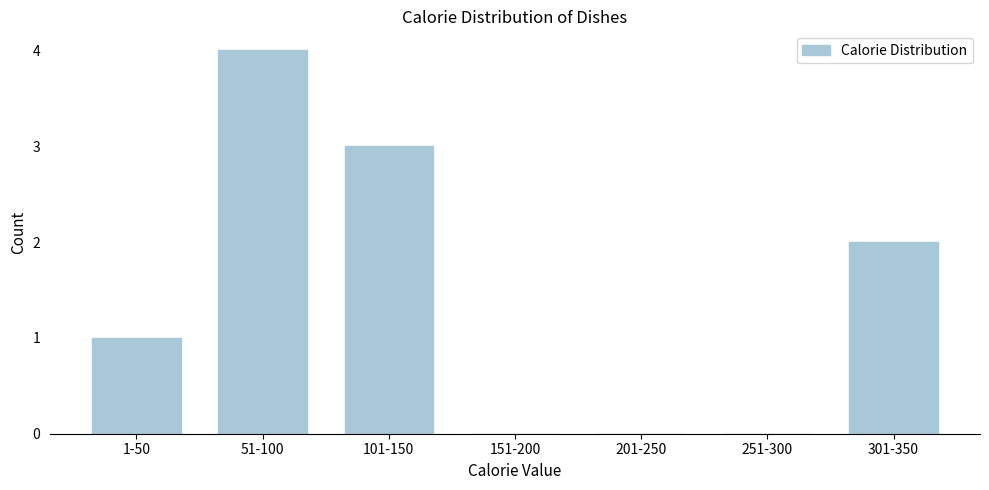

Reading left to right, what are all the values shown in this chart?

1-50=1	51-100=4	101-150=3	151-200=0	201-250=0	251-300=0	301-350=2